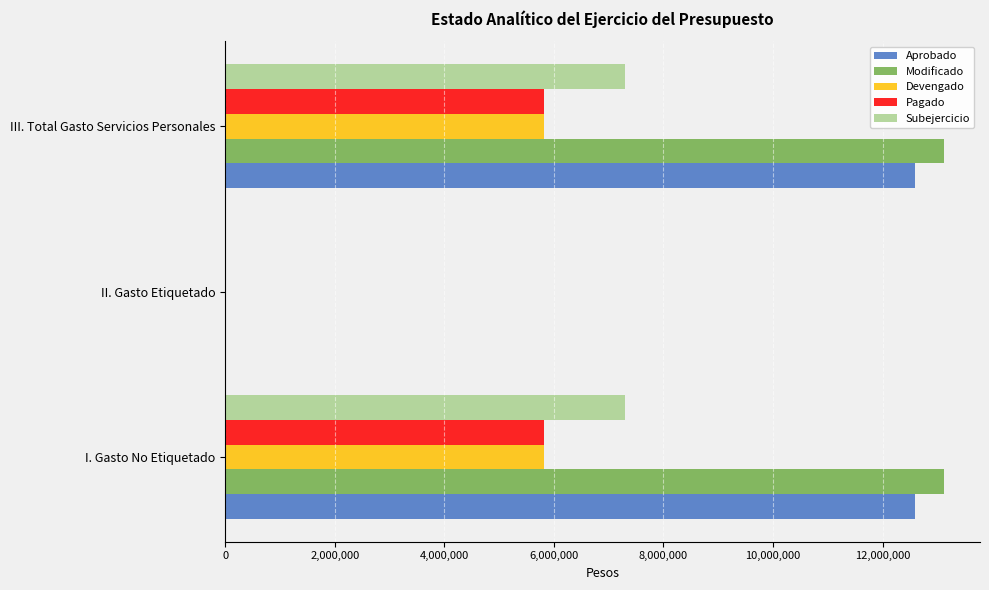

Which series has the largest total across all categories?

Modificado